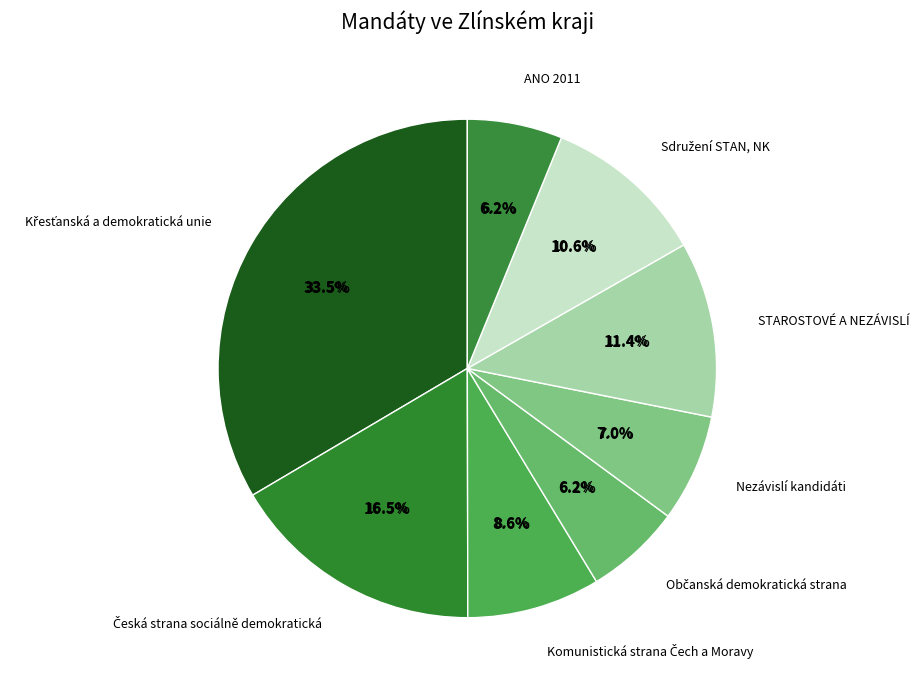

Do Nezávislí kandidáti and ANO 2011 together represent more than half of the pie?

No